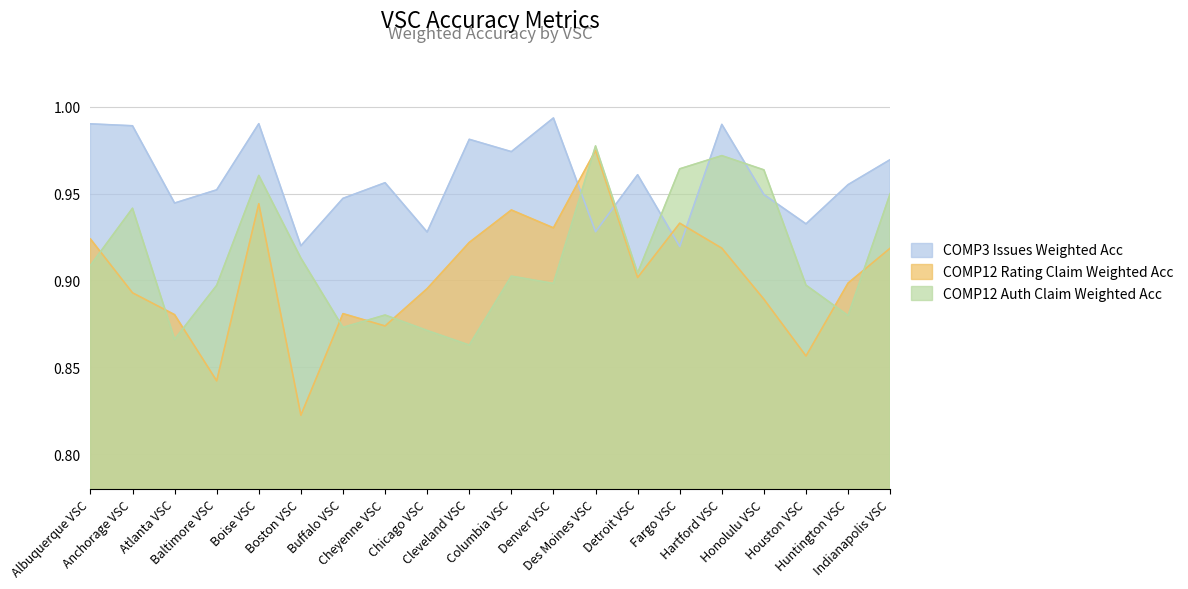

How many lines are shown in the chart?

3